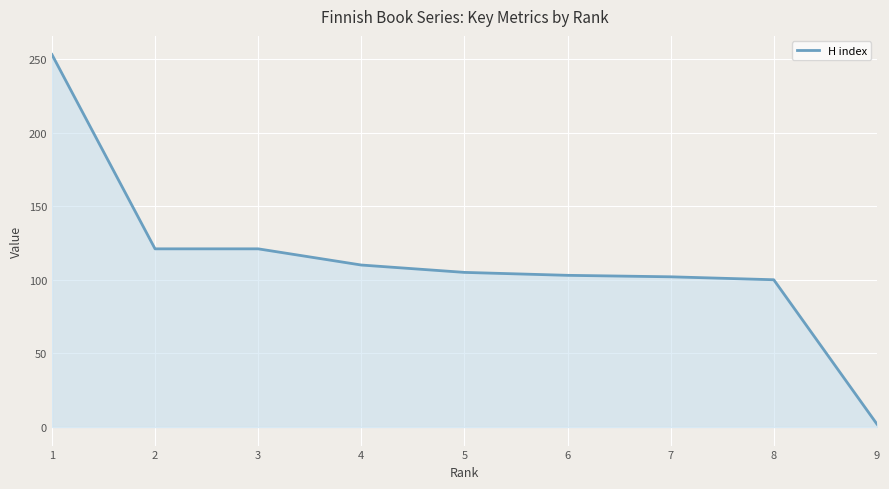

Is it true that the value at 8 is 35?

False